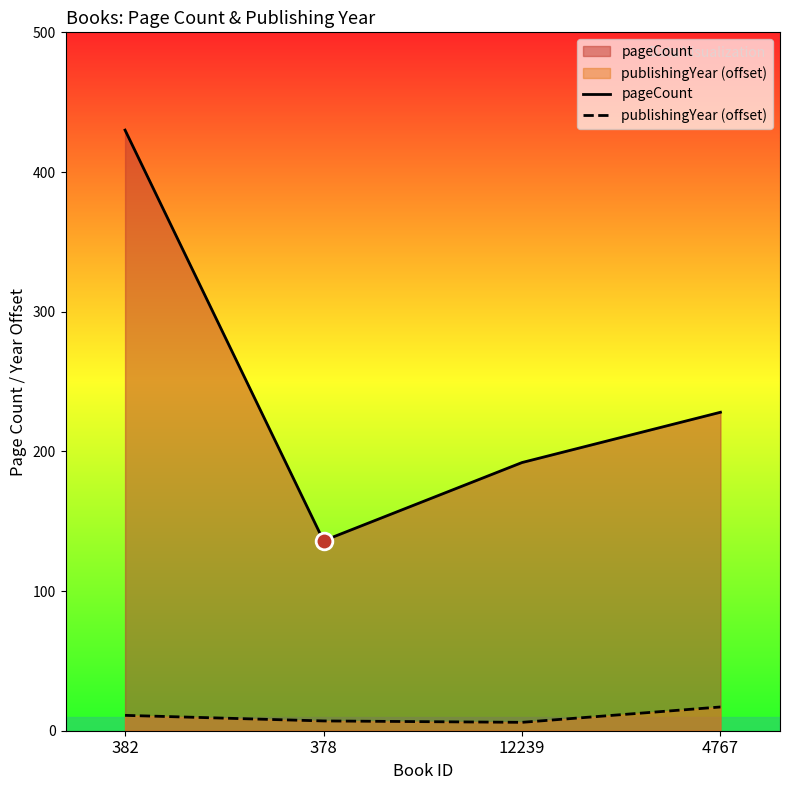

What is the sum of all pageCount values?

986